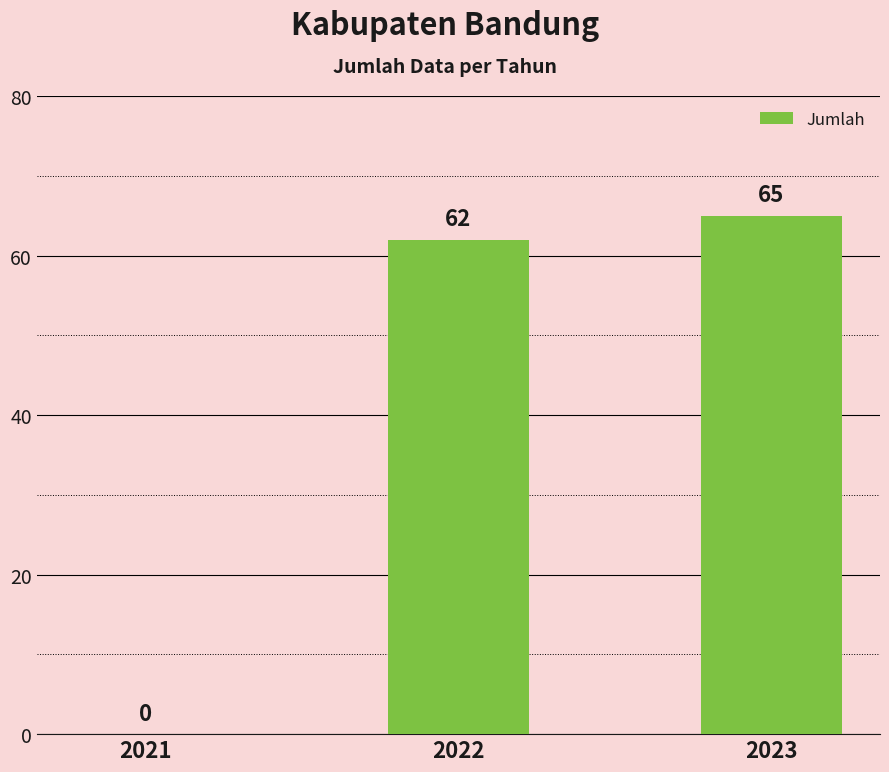

What is the maximum value shown in the chart?

65